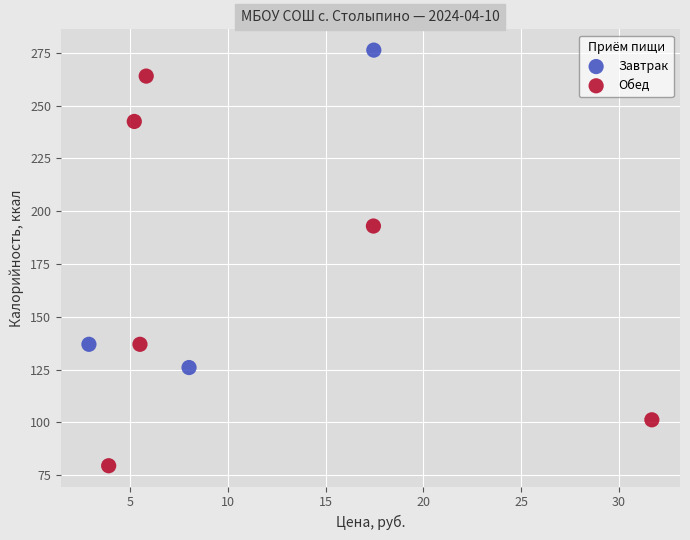

Which series reaches the minimum Y coordinate?

Обед